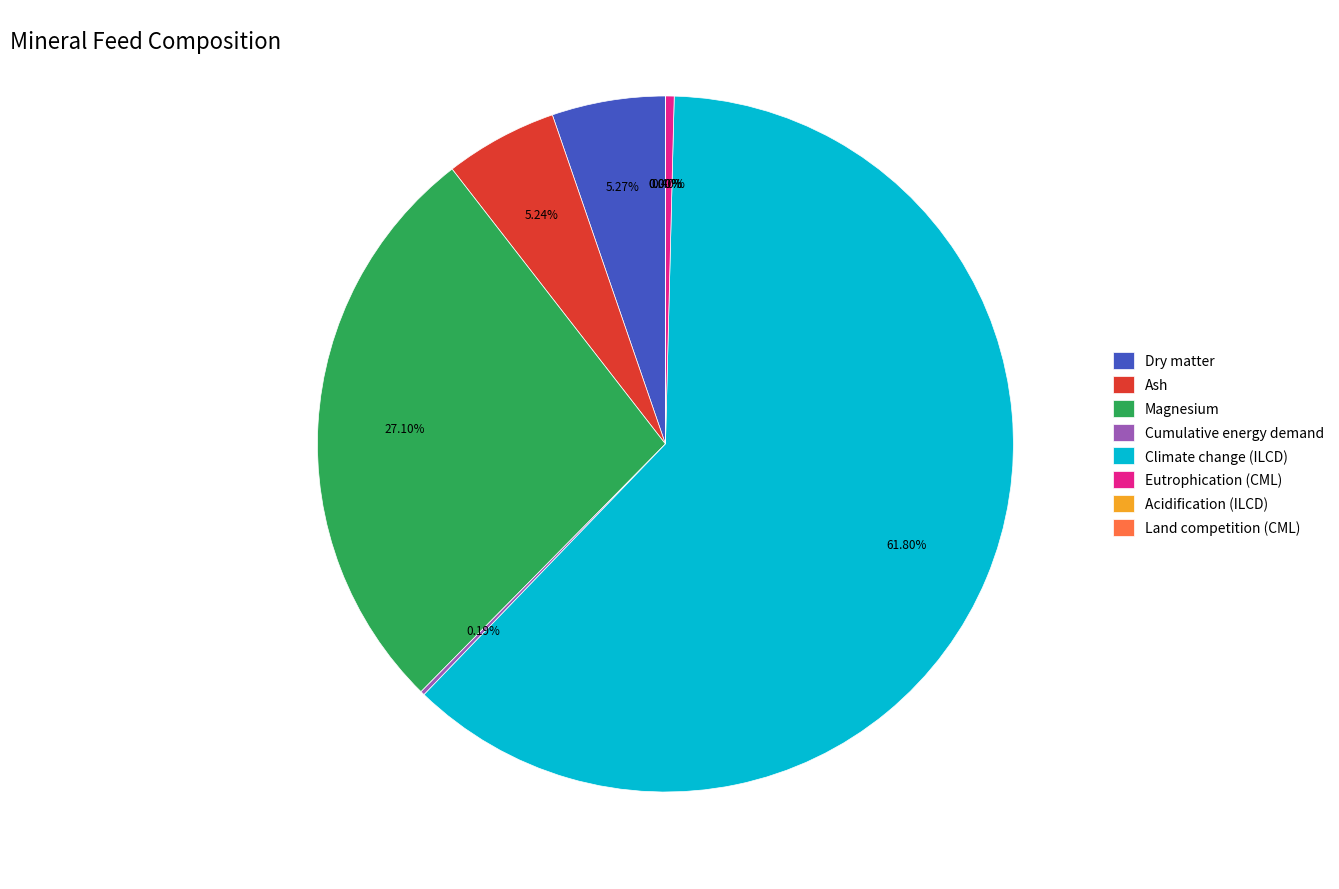

Between Ash and Eutrophication (CML), which is larger?

Ash